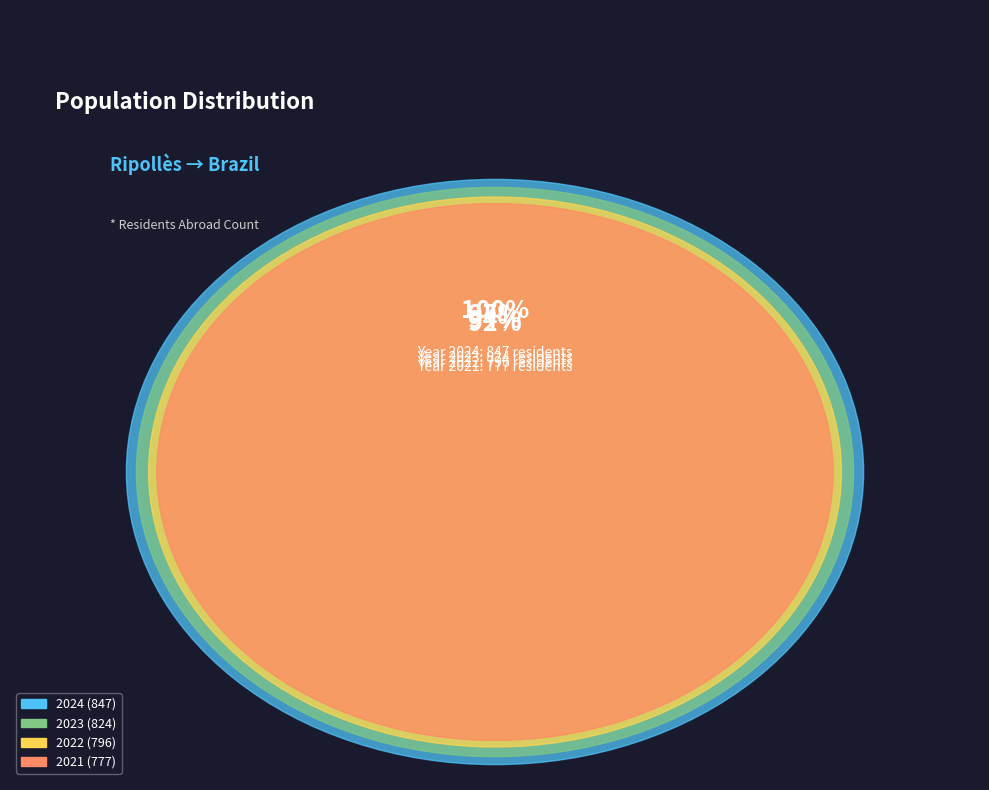

True or false: 2013 accounts for 1% of the total.

False